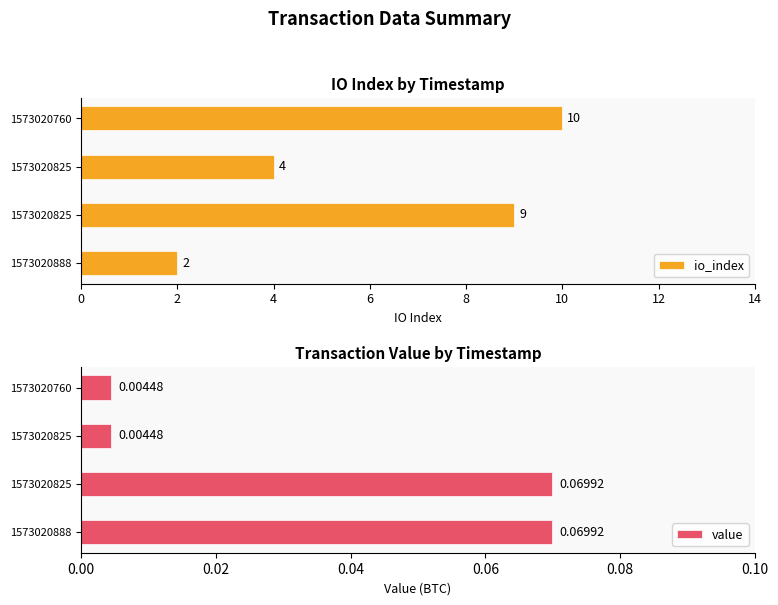

Which series has the largest total across all categories?

io_index